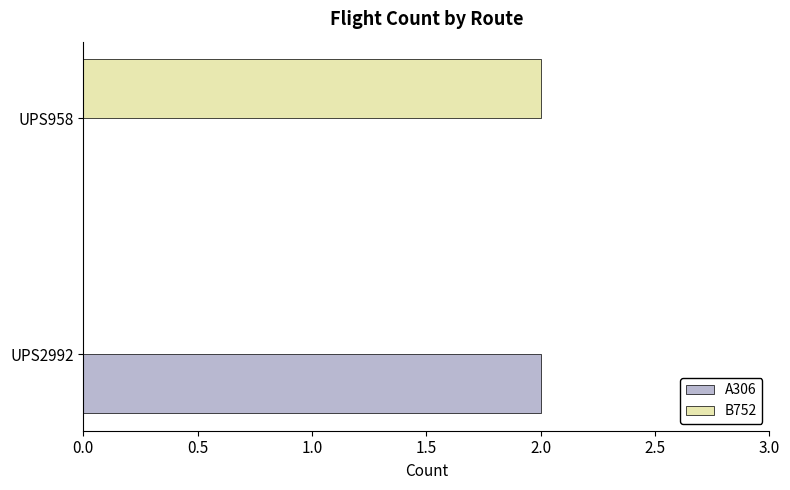

Count the number of data series in this chart.

2